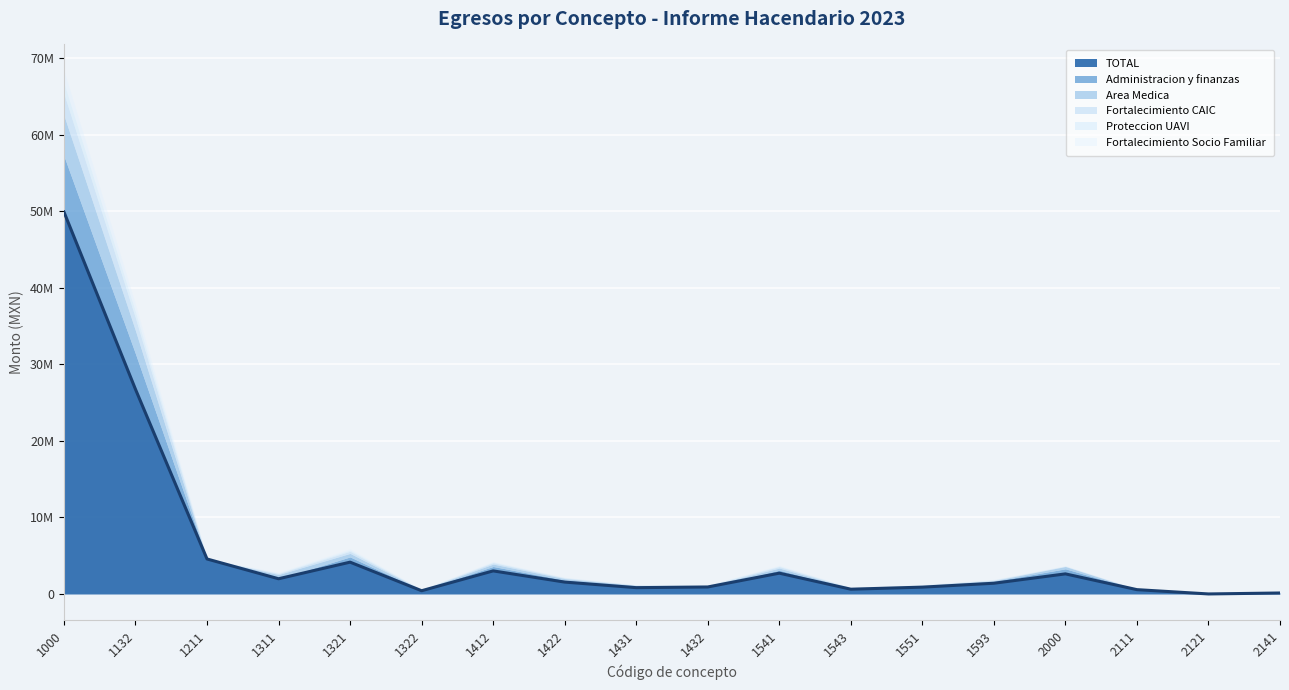

Rank the categories by Administracion y finanzas value from lowest to highest.

1211, 1311, 1432, 2121, 2141, 2111, 1322, 1543, 1551, 1431, 1593, 1422, 1541, 1412, 2000, 1321, 1132, 1000